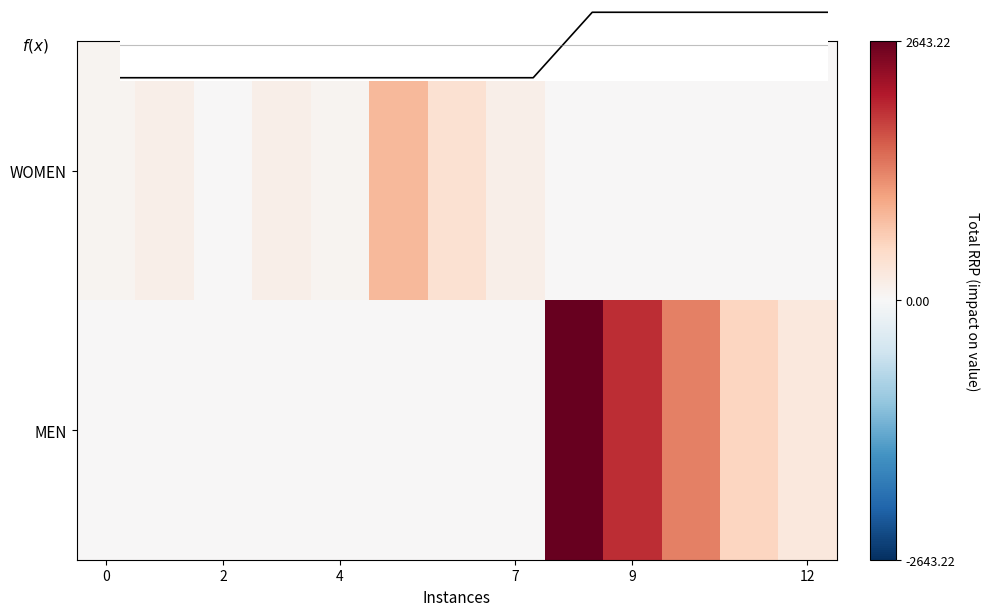

How many series are shown in this chart?

2